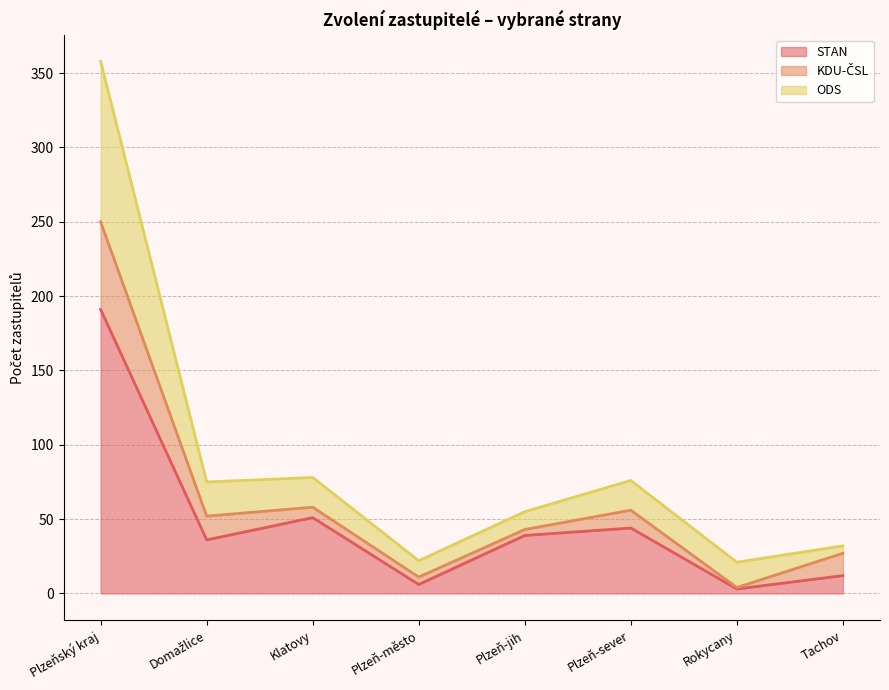

How many interior local peaks does the ODS series have?

2